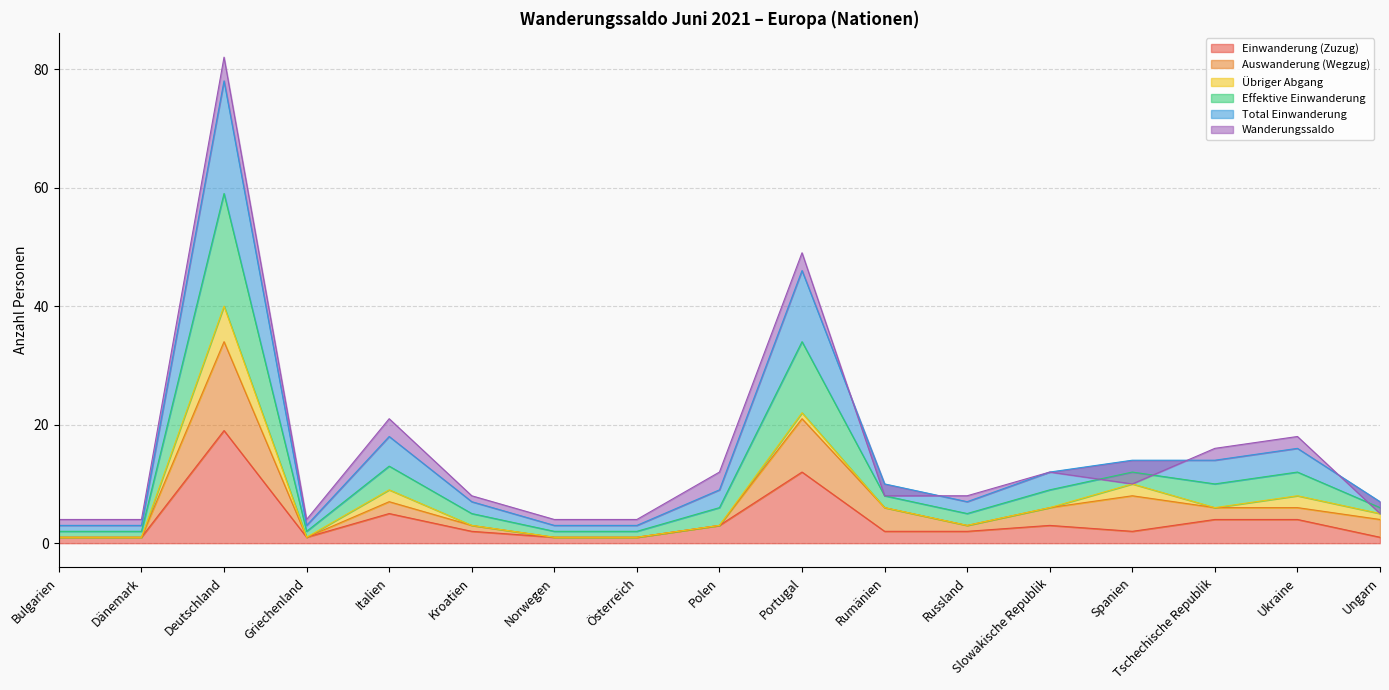

True or false: Effektive Einwanderung and Einwanderung (Zuzug) cross at least once.

False